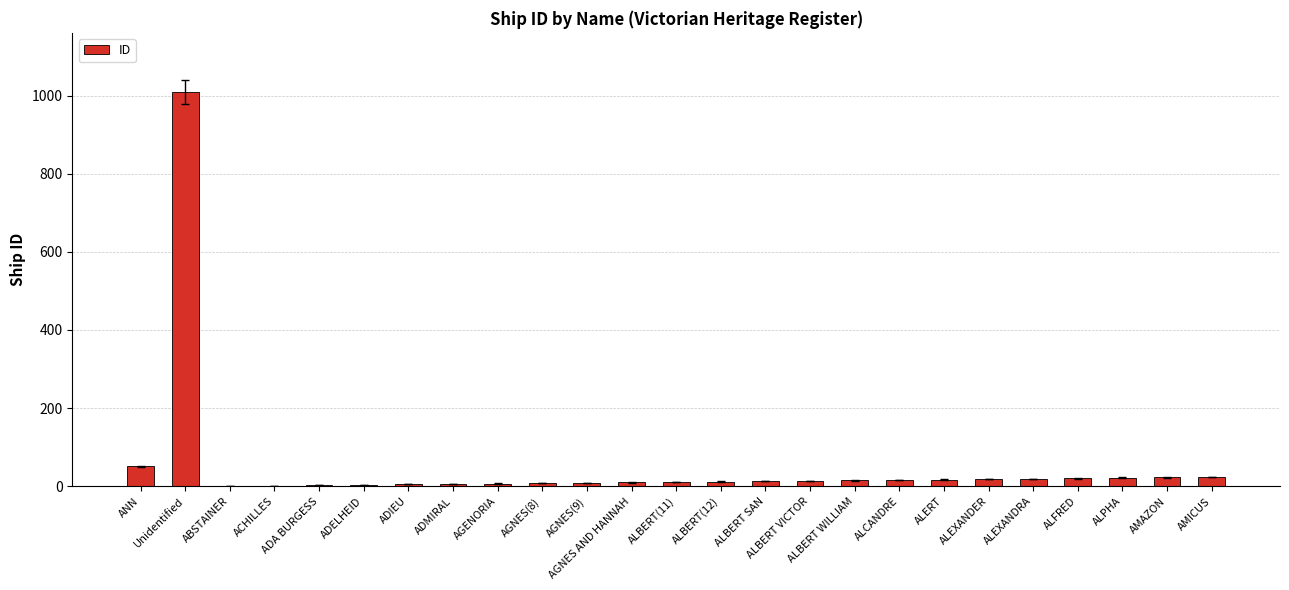

What is the maximum value shown in the chart?

1009